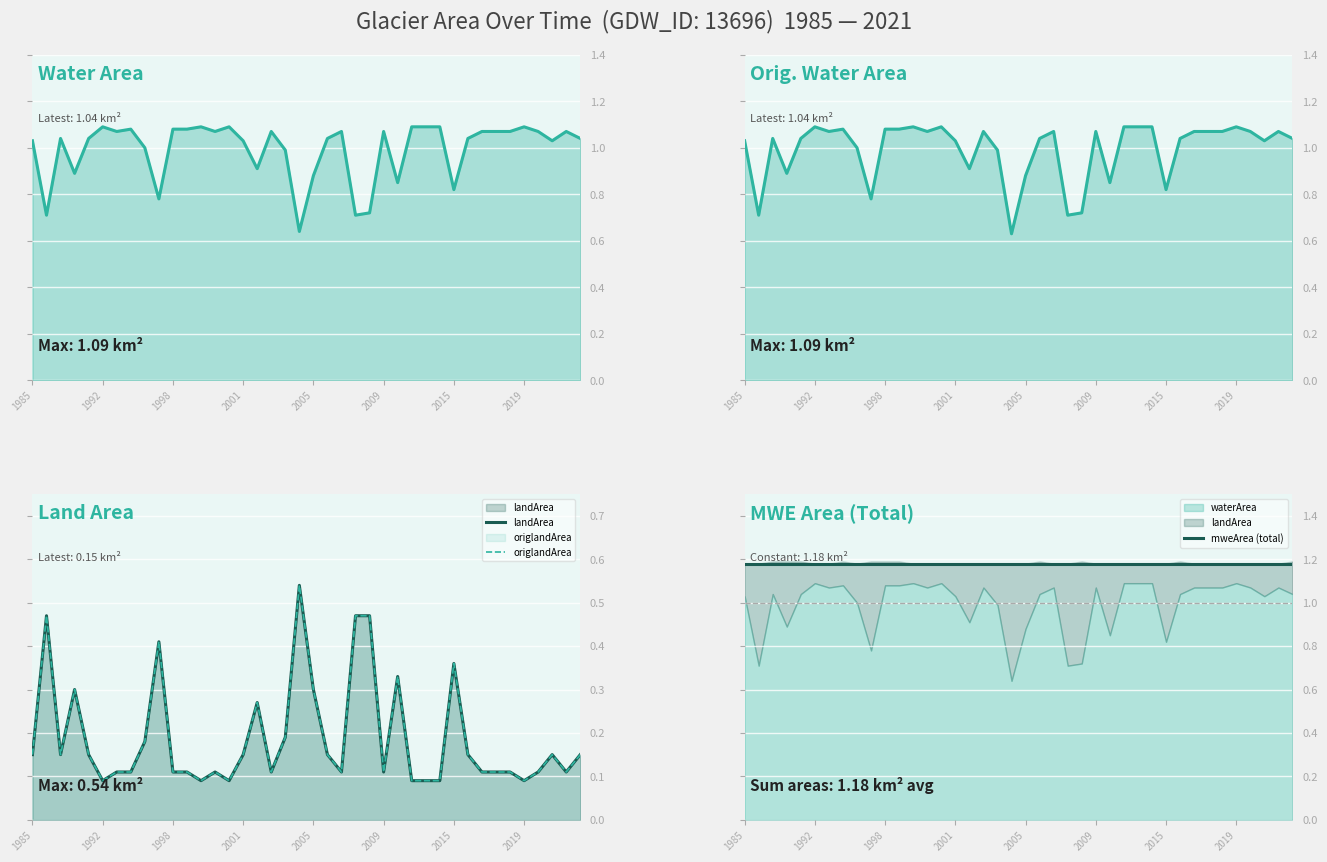

What is the value of the origWaterArea point at the 20th from the left?

0.6